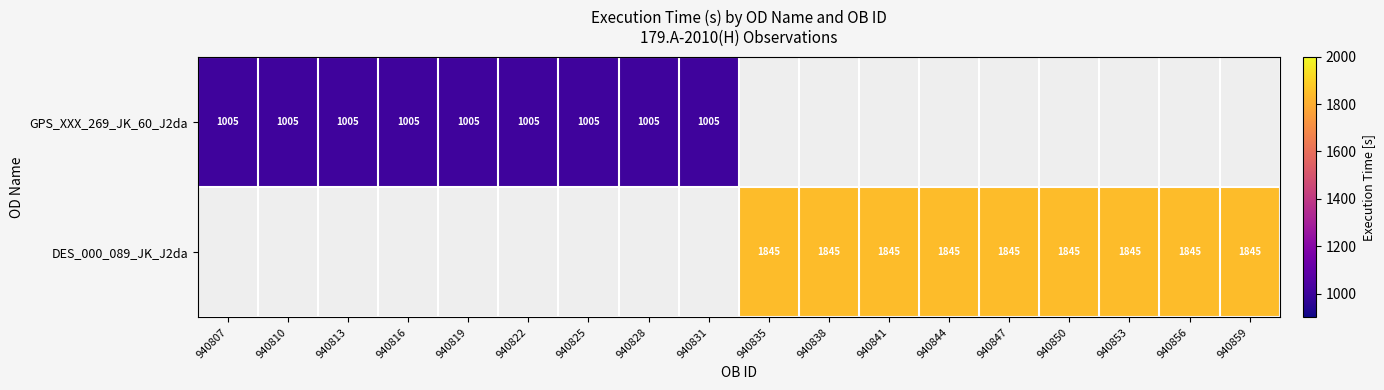

Between 940810 and 940841, which is larger?

940841